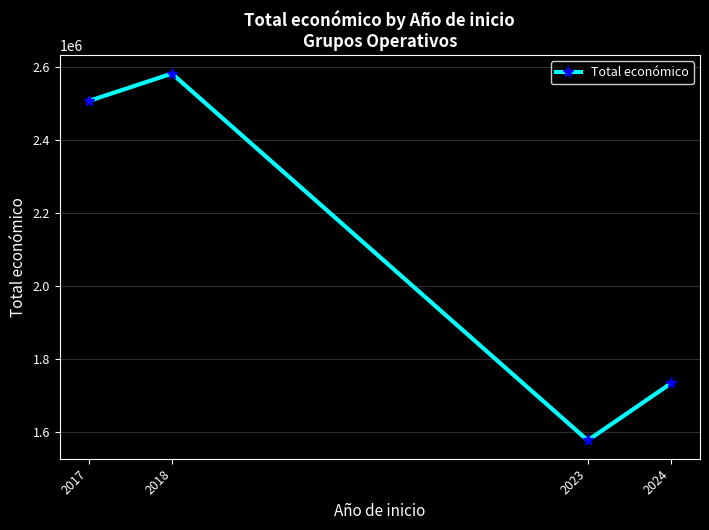

What is the smallest value displayed?

1578130